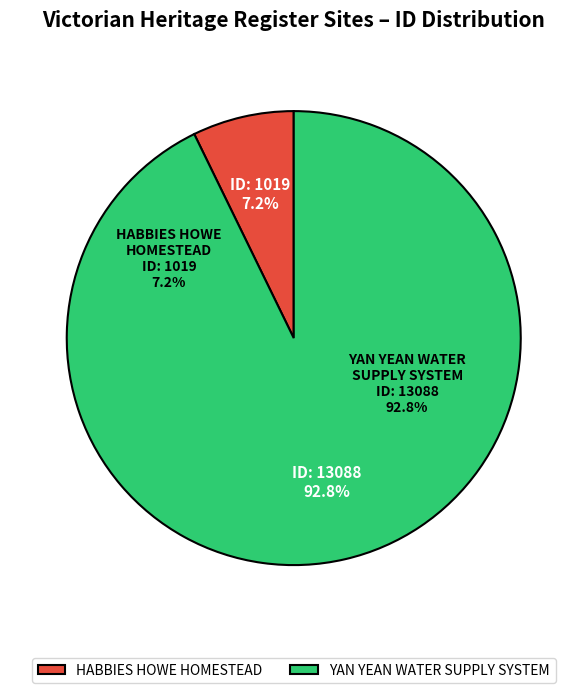

True or false: YAN YEAN WATER SUPPLY SYSTEM accounts for 98% of the total.

False